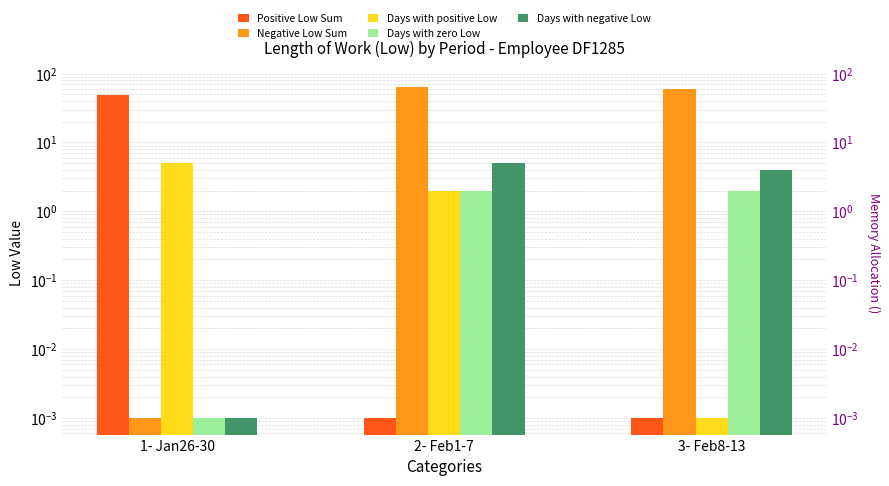

What is the total value across all series at 2- Feb1-7?

73.5